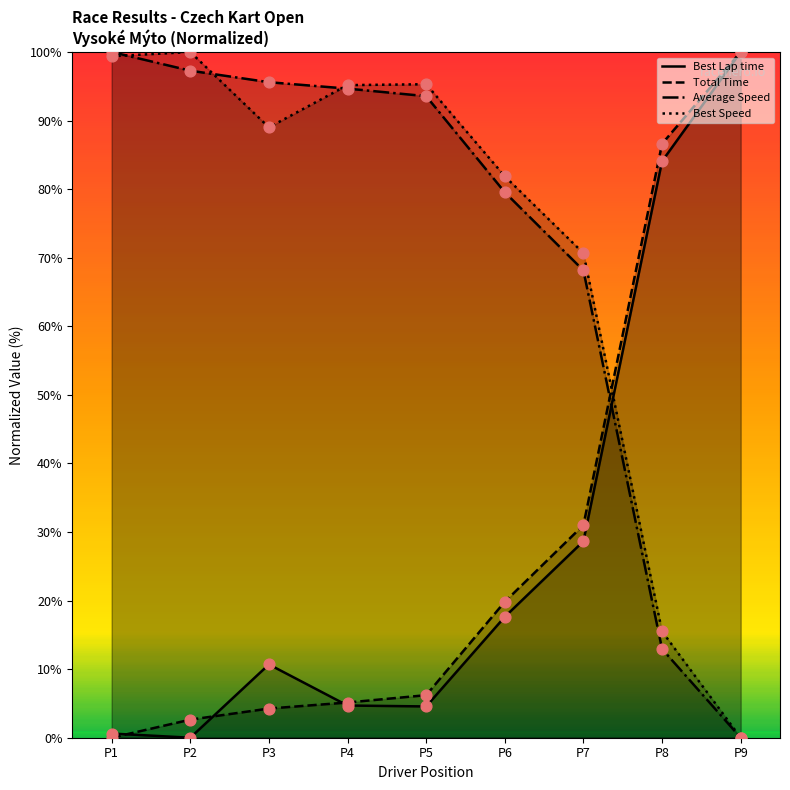

What are all the series names shown in the legend?

Best Lap time, Total Time, Average Speed, Best Speed